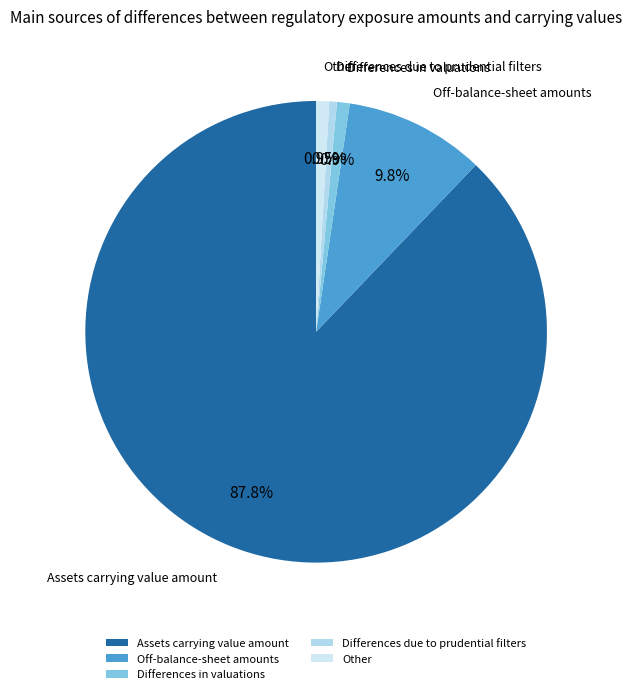

What percentage is the Differences in valuations slice, to the nearest percent?

1%